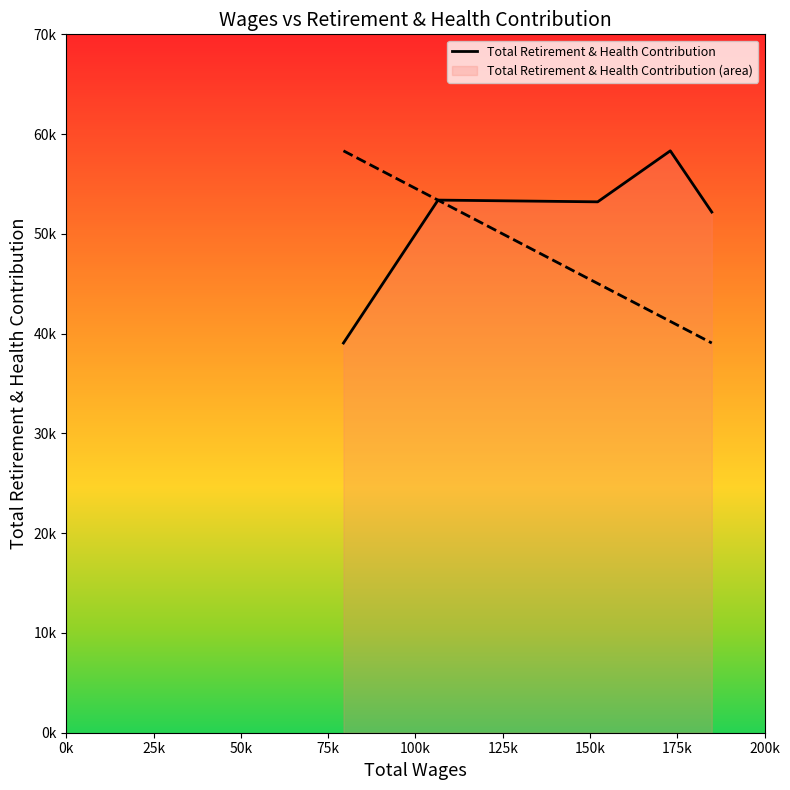

Approximately how many times larger is the value at 75k compared to 0k?

1.5